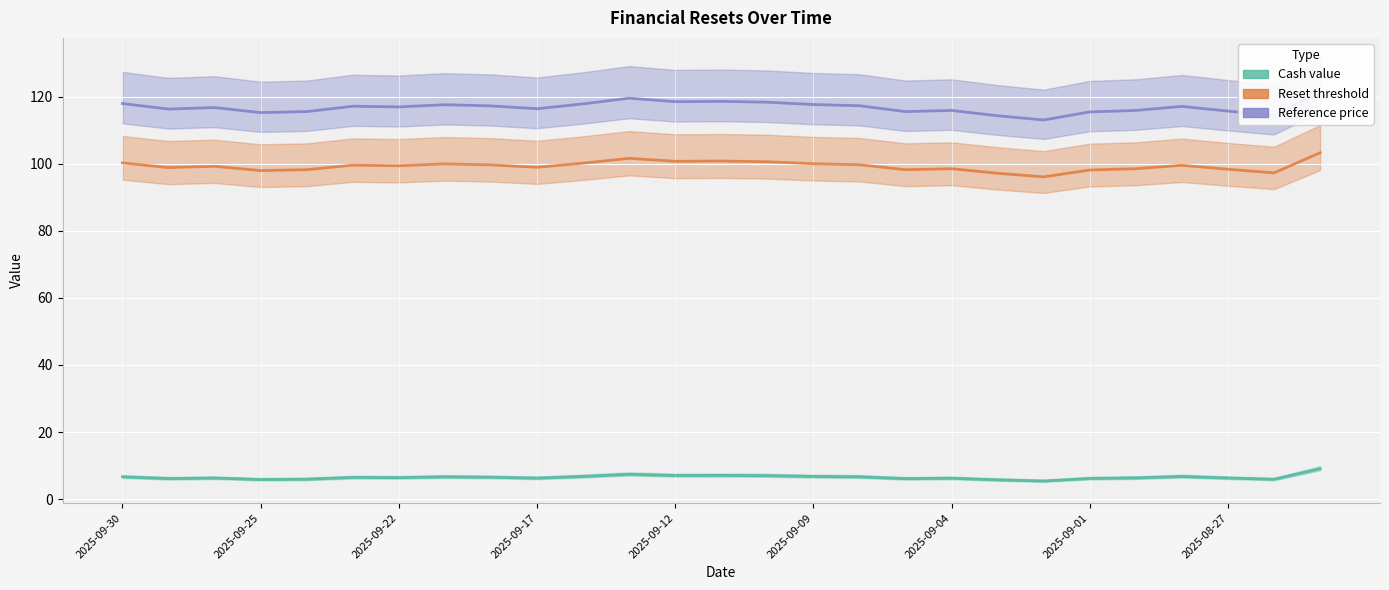

How many interior local peaks does the Reset threshold series have?

7